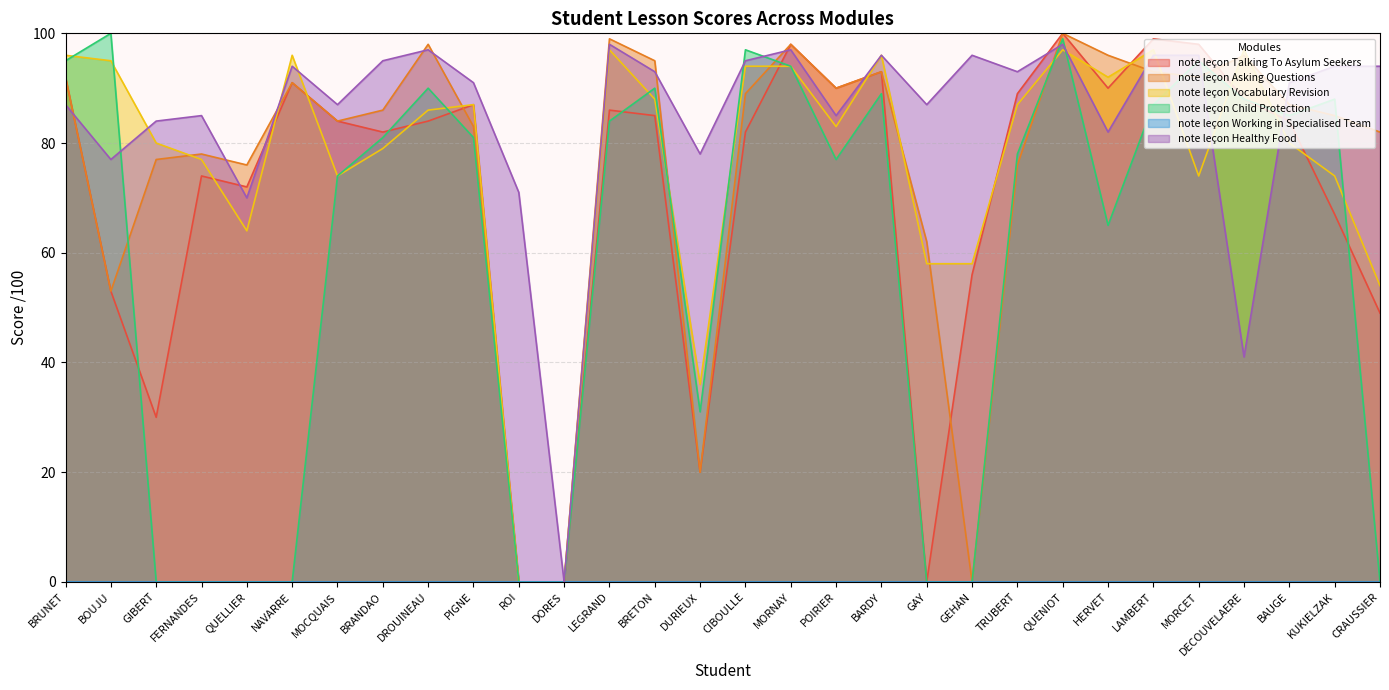

What is the label of the 20th point from the right?

ROI